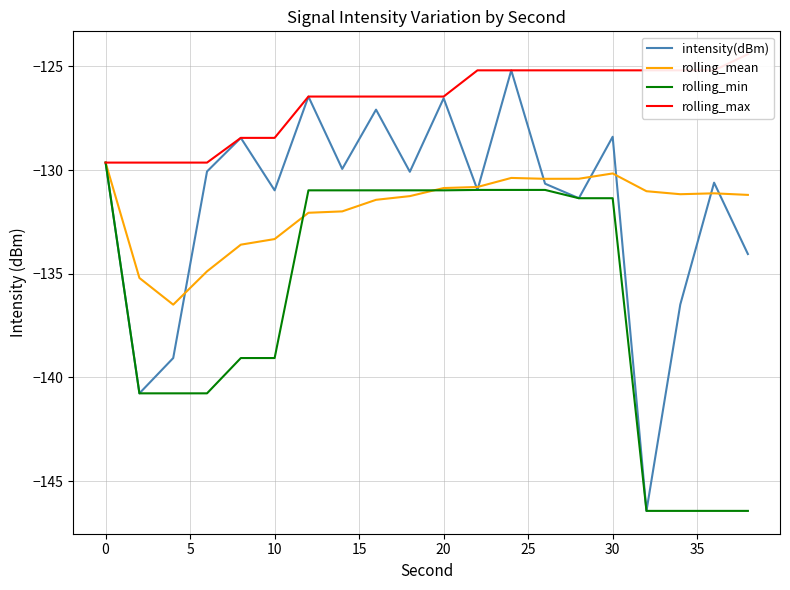

What is the difference between the second highest and second lowest values in the rolling_mean series?

5.0